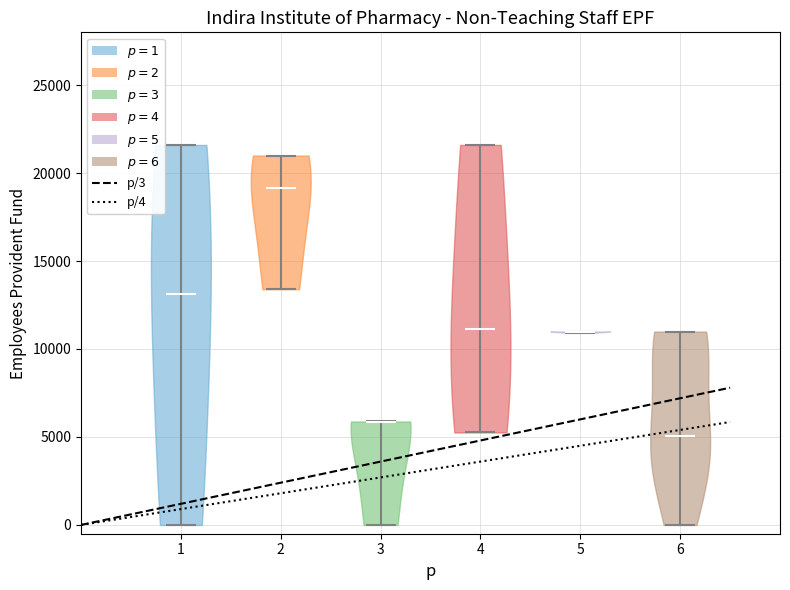

Which violin has the lowest median line?

6